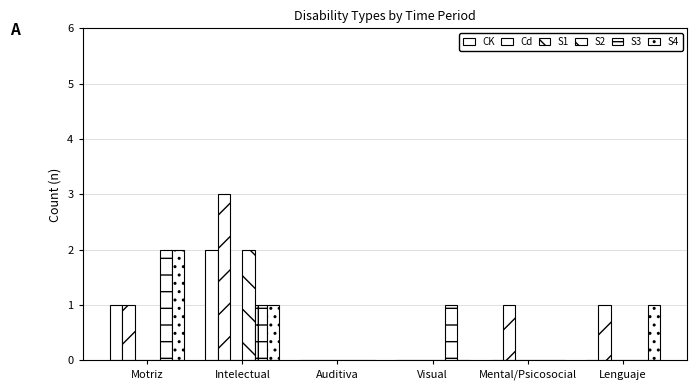

Count the number of data series in this chart.

5